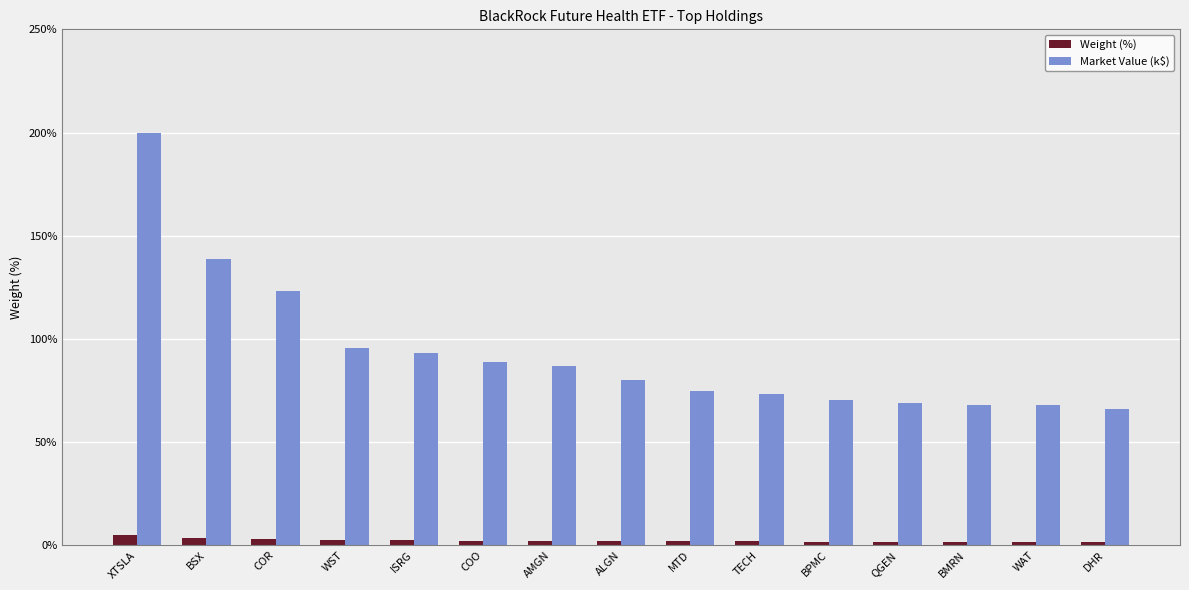

The Weight (%) series shows 1.8 at TECH. True or false?

True